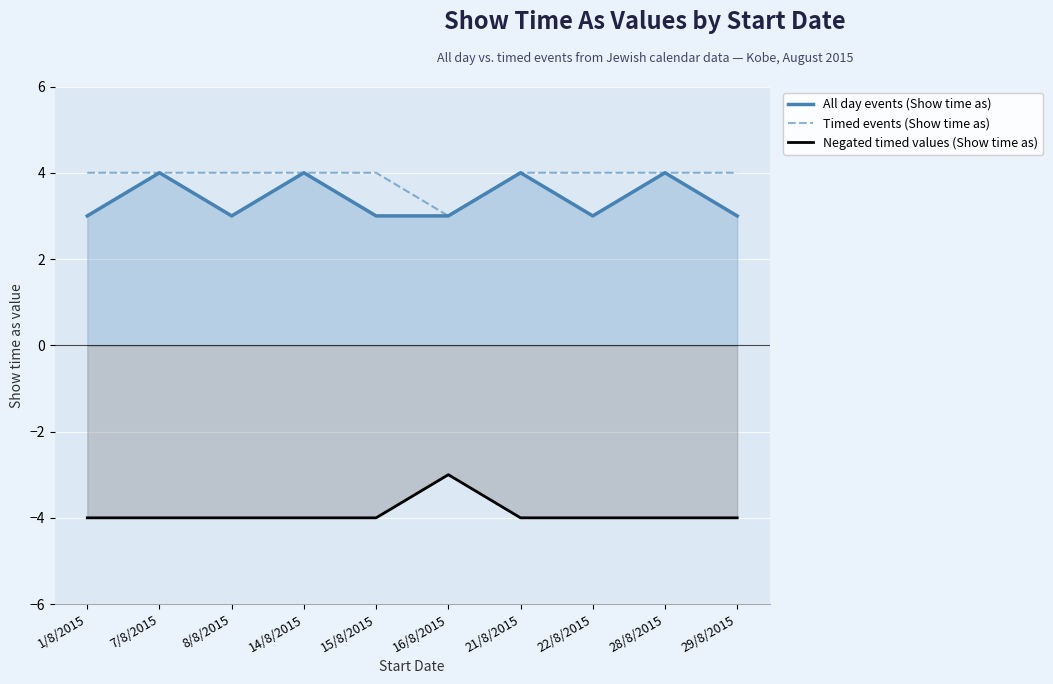

True or false: Negated timed values (Show time as) and Timed events (Show time as) intersect in this chart.

False